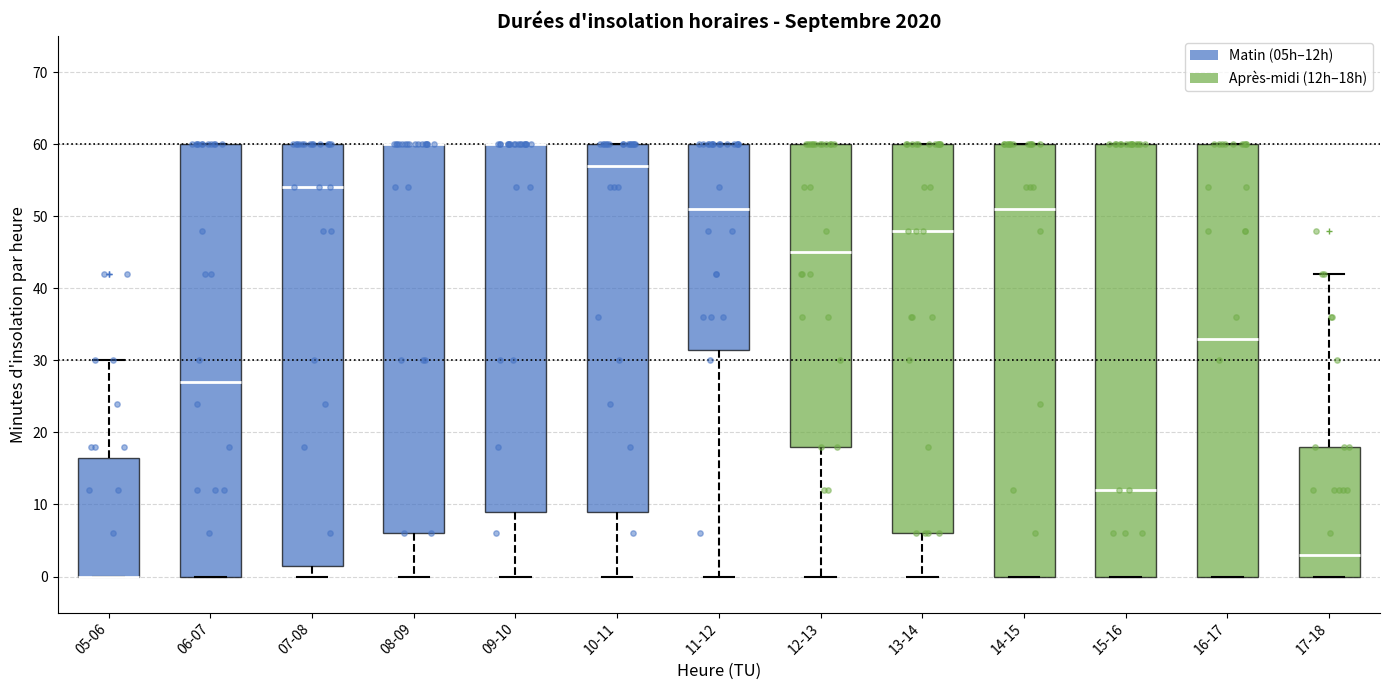

Reading left to right, transcribe this box plot: for each box, give where its median line is, the range the box spans, and where its two whiskers end, as read against the y-axis. The values are not printed on the chart, so give them approximately, as read against the axis.

05-06: median 0 (drawn on the box's lower edge), box 0 to 17, whiskers 0 to 30
06-07: median 27, box 0 to 60, whiskers 0 to 60
07-08: median 54, box 2 to 60, whiskers 0 to 60
08-09: median 60 (drawn on the box's upper edge), box 6 to 60, whiskers 0 to 60
09-10: median 60 (drawn on the box's upper edge), box 9 to 60, whiskers 0 to 60
10-11: median 57, box 9 to 60, whiskers 0 to 60
11-12: median 51, box 32 to 60, whiskers 0 to 60
12-13: median 45, box 18 to 60, whiskers 0 to 60
13-14: median 48, box 6 to 60, whiskers 0 to 60
14-15: median 51, box 0 to 60, whiskers 0 to 60
15-16: median 12, box 0 to 60, whiskers 0 to 60
16-17: median 33, box 0 to 60, whiskers 0 to 60
17-18: median 3, box 0 to 18, whiskers 0 to 42